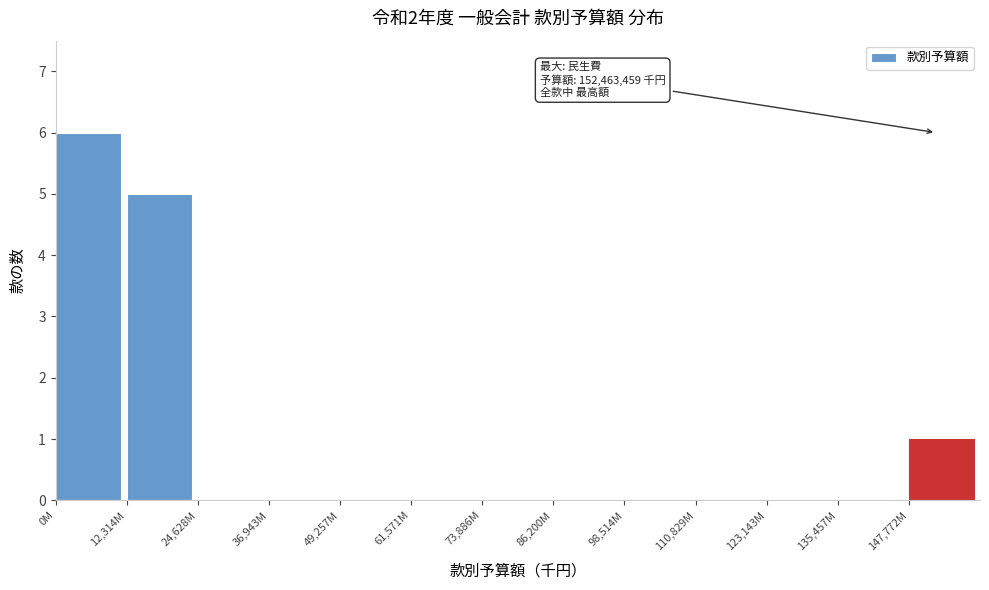

Reading right to left, extract all data points from this chart.

147,772M=1	135,457M=0	123,143M=0	110,829M=0	98,514M=0	86,200M=0	73,886M=0	61,571M=0	49,257M=0	36,943M=0	24,628M=0	12,314M=5	0M=6